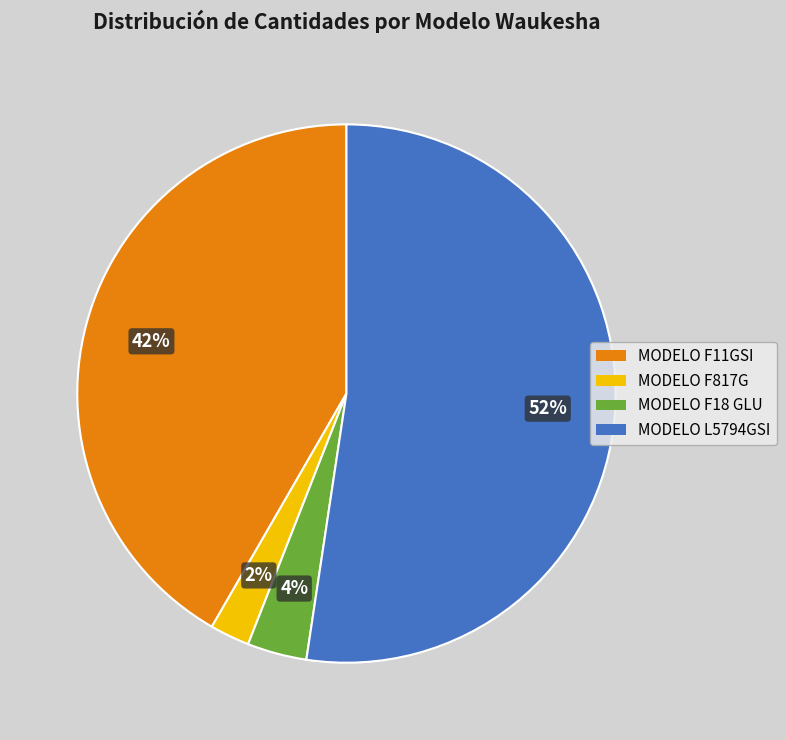

Count the number of slices in the pie.

4